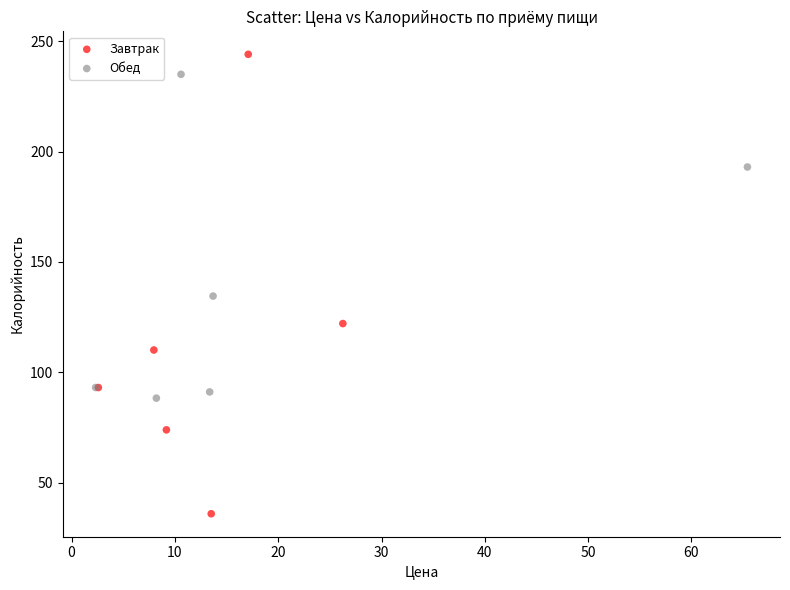

Which series contains the lowest Y value?

Завтрак